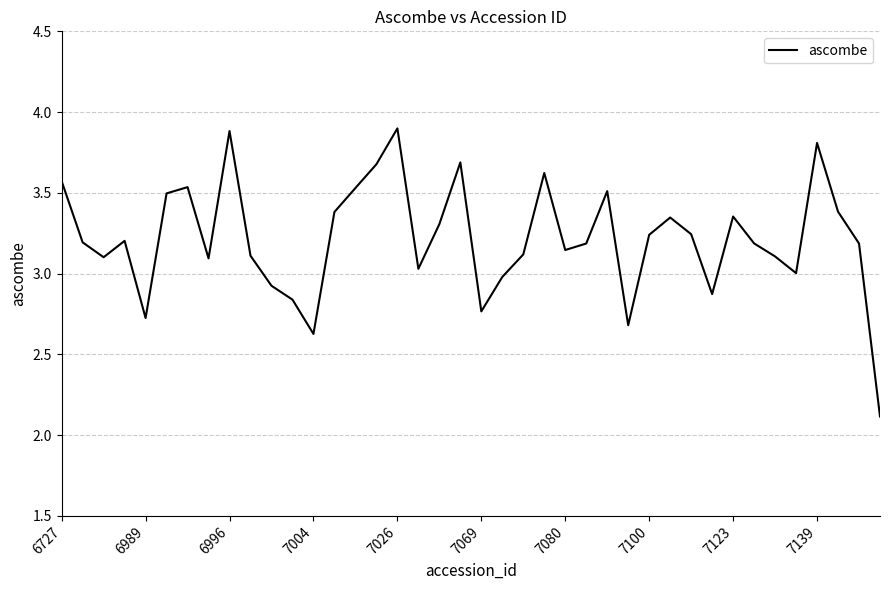

What is the smallest value displayed?

2.1